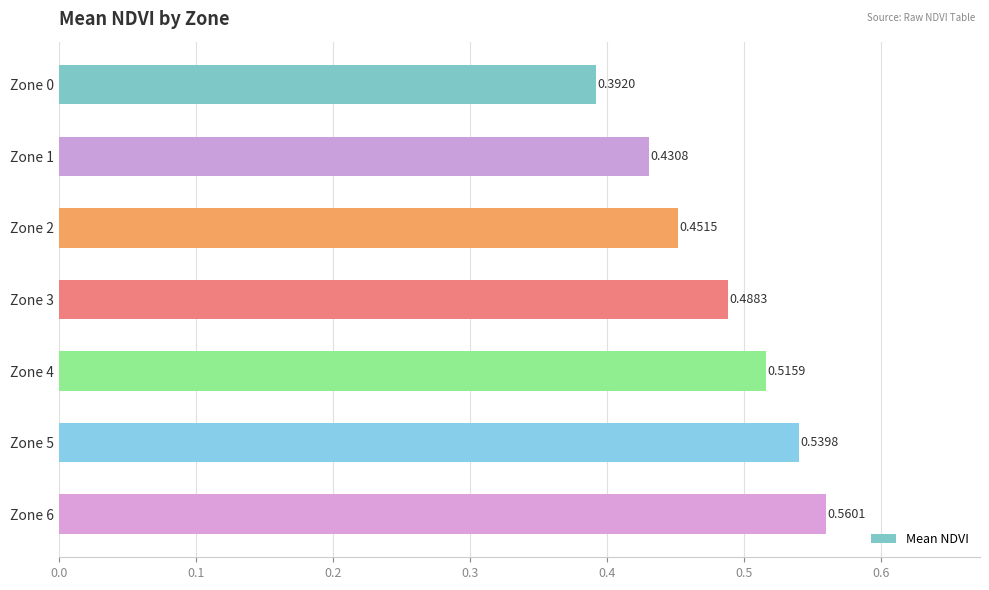

Rank the categories by value from highest to lowest.

Zone 6, Zone 5, Zone 4, Zone 3, Zone 2, Zone 1, Zone 0